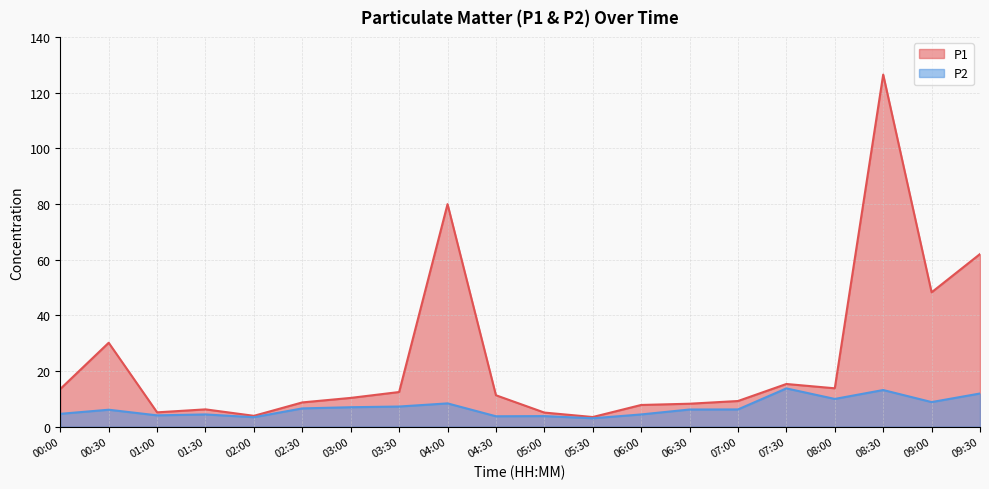

Rank the categories by P2 value from highest to lowest.

07:30, 08:30, 09:30, 08:00, 09:00, 04:00, 03:30, 03:00, 02:30, 07:00, 06:30, 00:30, 00:00, 01:30, 06:00, 01:00, 05:00, 04:30, 02:00, 05:30